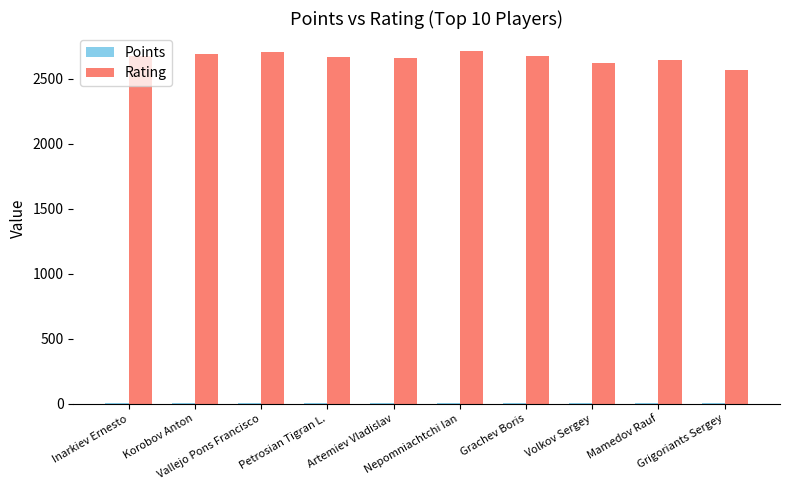

Which series has the widest spread of values?

Rating